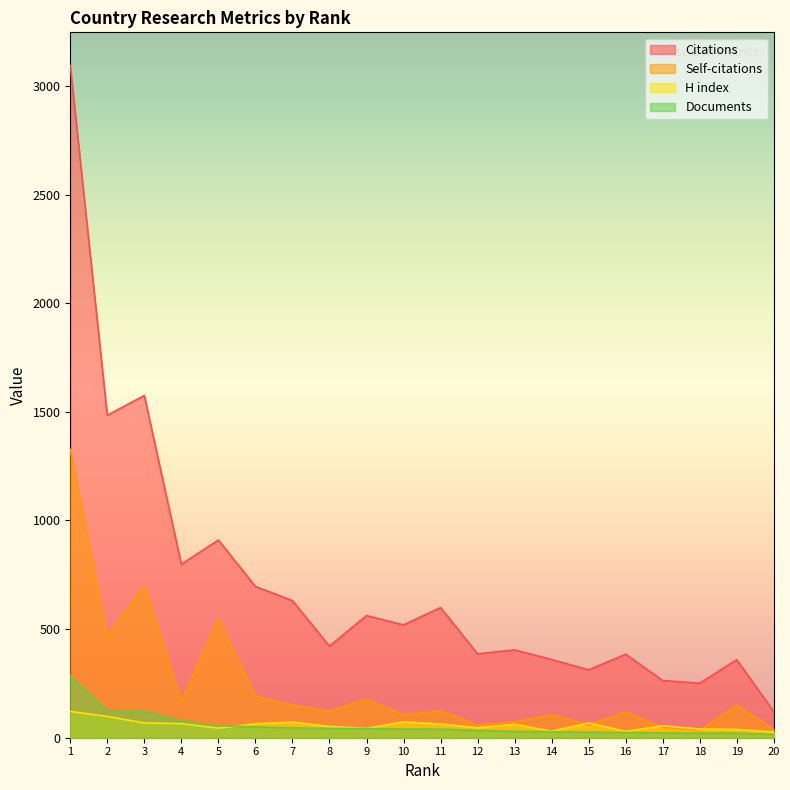

Is it true that H index equals 43 at 9?

True